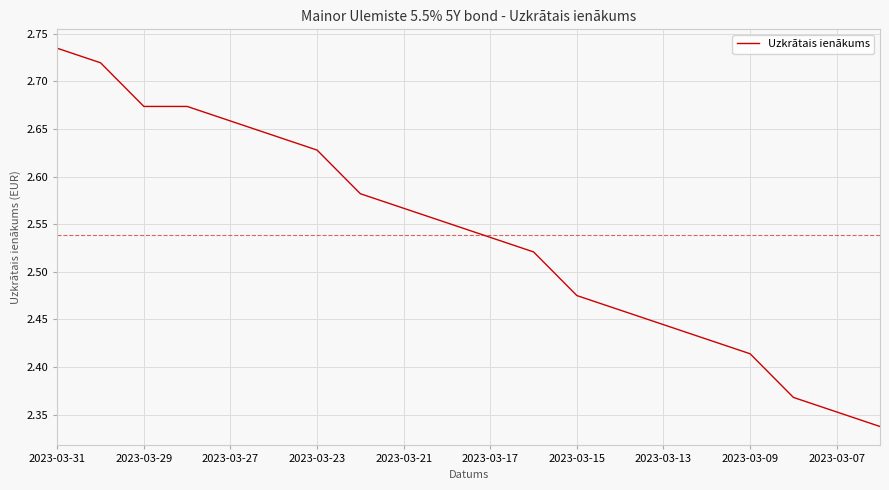

What is the difference between the maximum and minimum values?

0.4